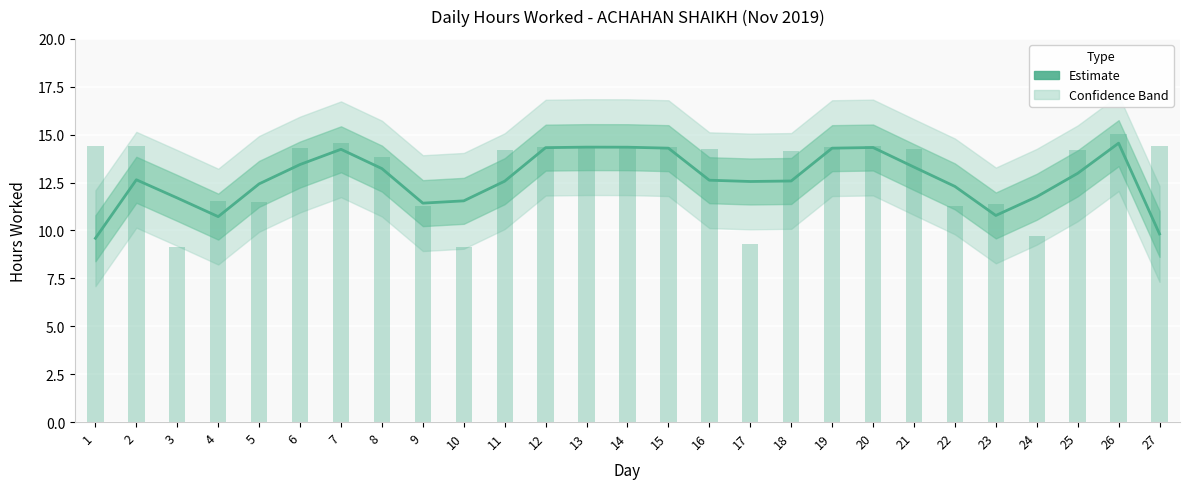

What is the difference between the values at 17 and 20?

1.8